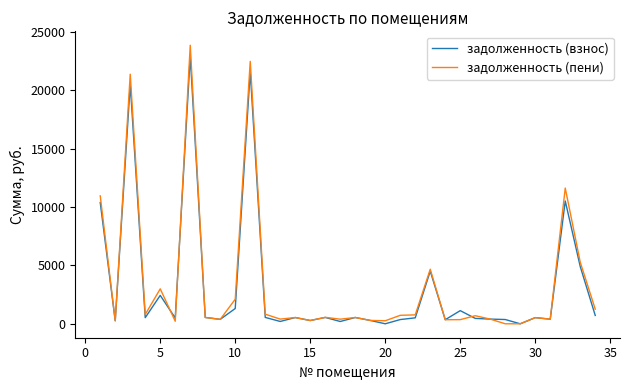

Which series has the widest spread of values?

задолженность (пени)